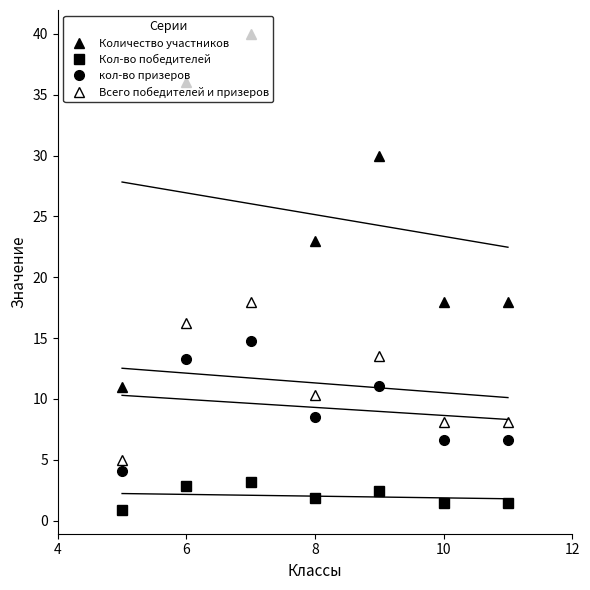

What is the maximum value for Количество участников?

40.0